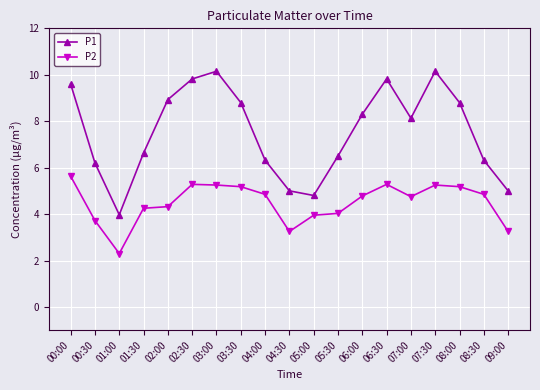

The value of P2 at 03:30 is 2.2. True or false?

False